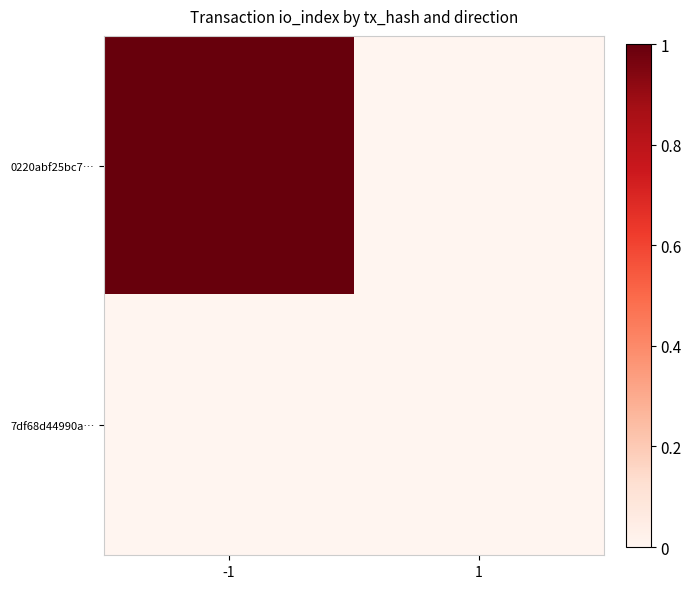

What is the spread (max minus min) of values at -1?

1